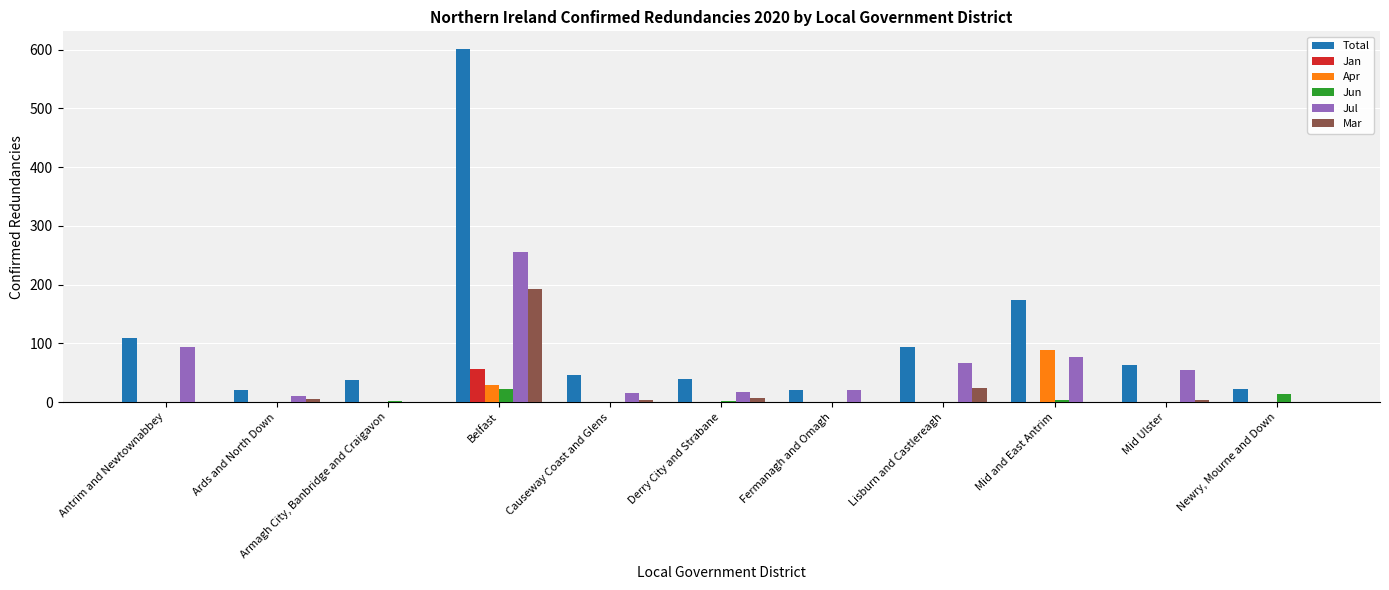

Which series changed the most between Derry City and Strabane and Mid and East Antrim?

Total